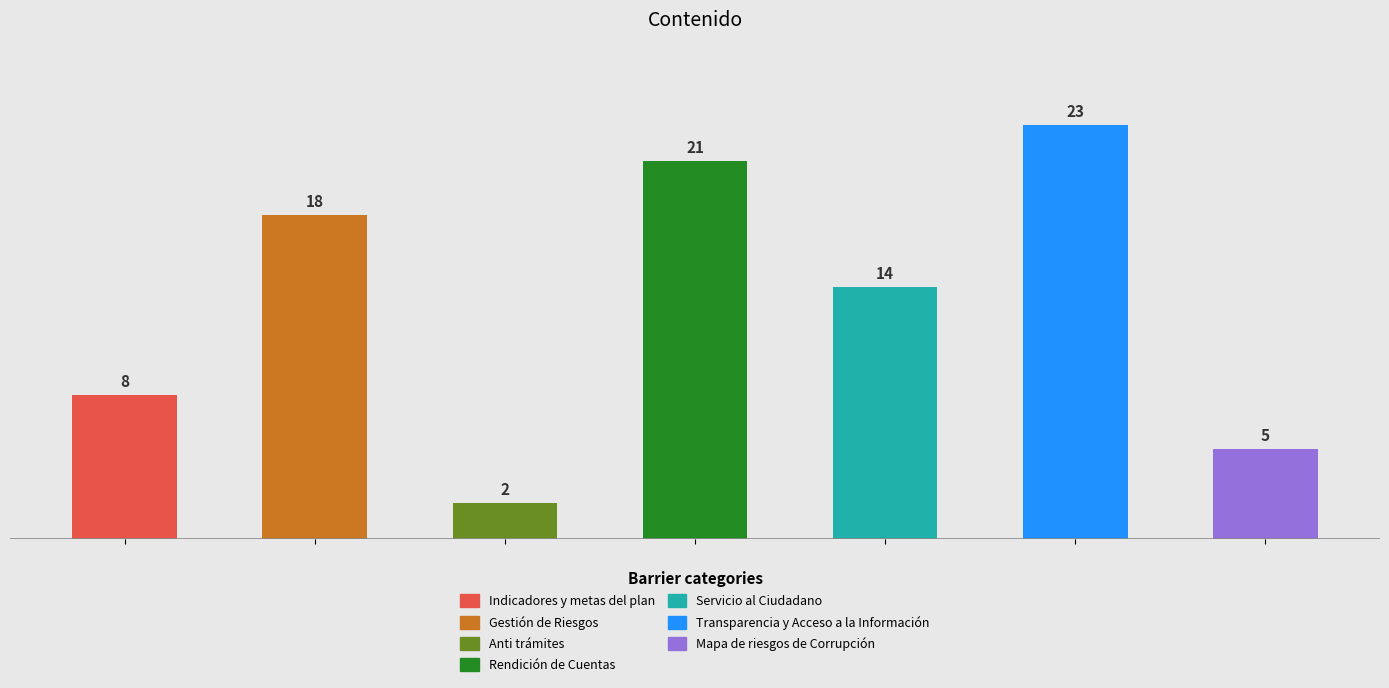

What is the maximum value shown in the chart?

23